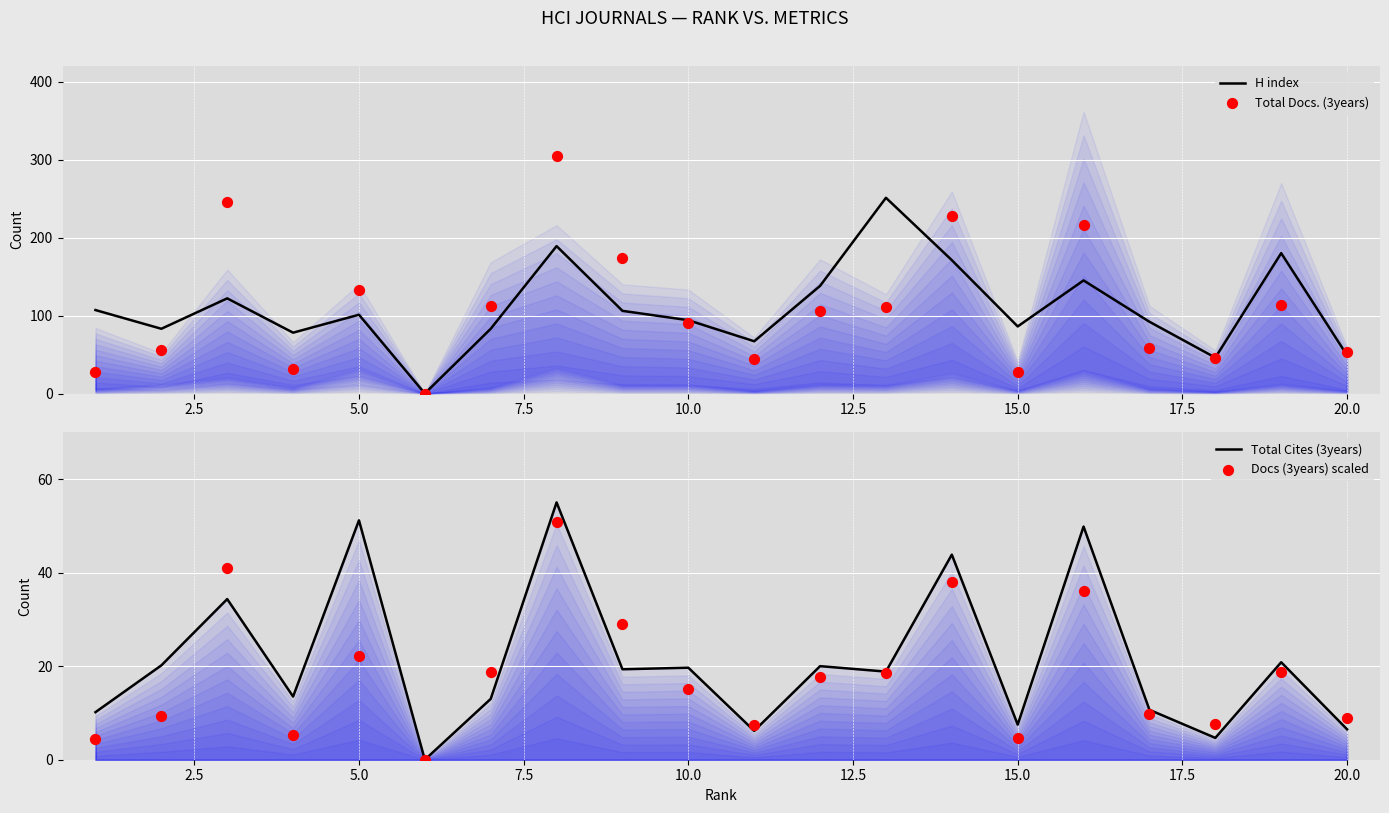

Which series has the largest Y range (max minus min)?

Total Docs. (3years)